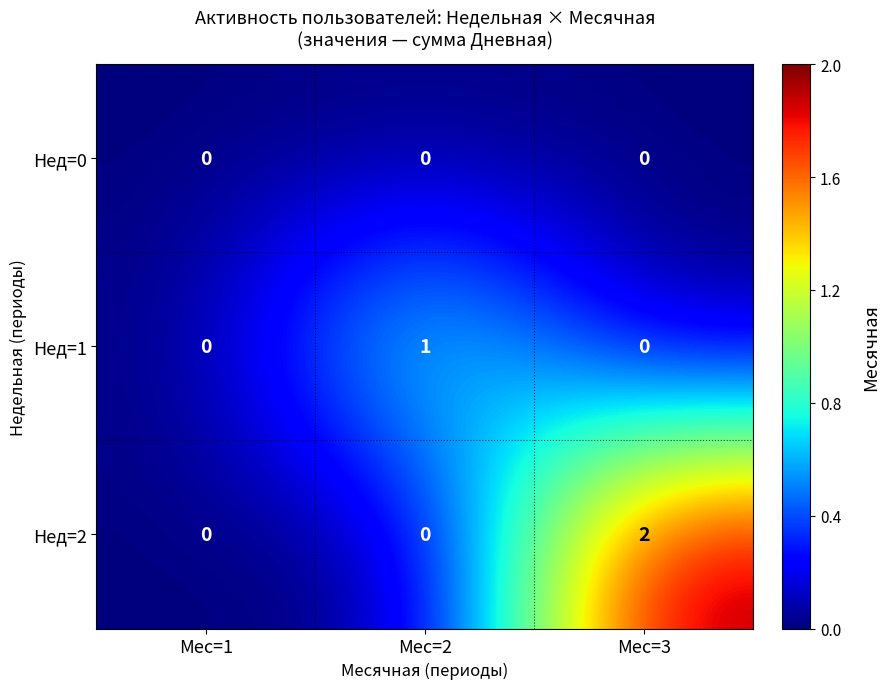

Which series has the largest total across all categories?

Нед=2